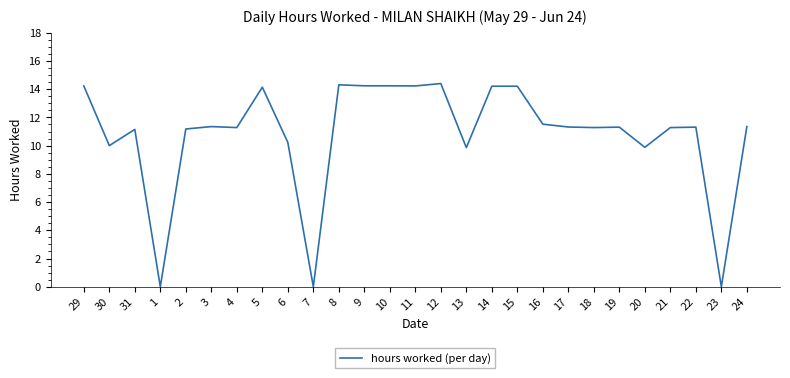

True or false: there are more than 2 points higher than both neighbors.

True